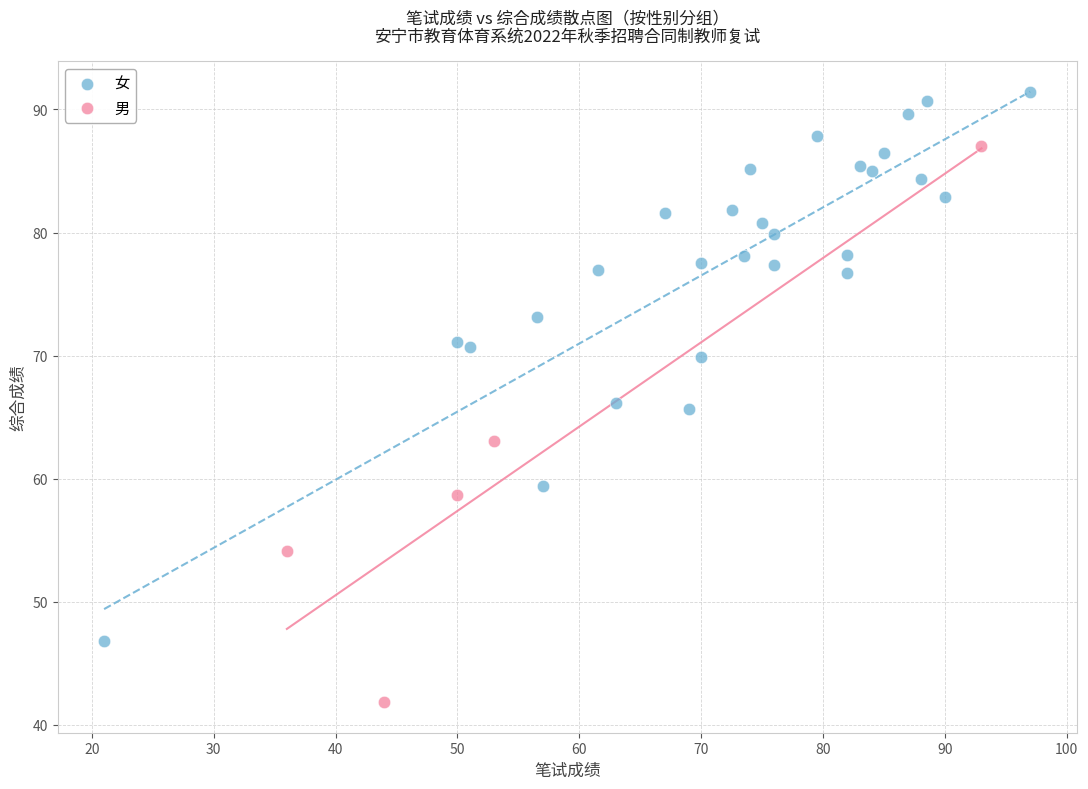

Which series reaches the minimum Y coordinate?

男